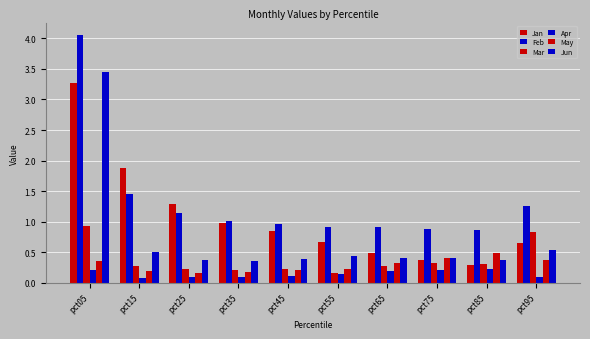

Reading right to left, what are all the values shown in this chart?

Jan: 0.6	0.3	0.4	0.5	0.7	0.8	1.0	1.3	1.9	3.3
Feb: 1.3	0.9	0.9	0.9	0.9	1.0	1.0	1.1	1.4	4.1
Mar: 0.8	0.3	0.3	0.3	0.2	0.2	0.2	0.2	0.3	0.9
Apr: 0.1	0.2	0.2	0.2	0.1	0.1	0.1	0.1	0.1	0.2
May: 0.4	0.5	0.4	0.3	0.2	0.2	0.2	0.2	0.2	0.4
Jun: 0.5	0.4	0.4	0.4	0.4	0.4	0.4	0.4	0.5	3.5